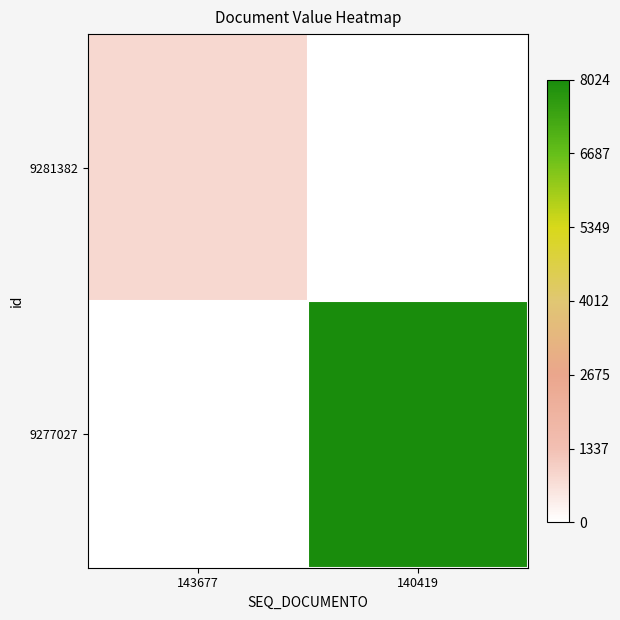

Rank the series at 143677 from highest to lowest value.

9281382, 9277027